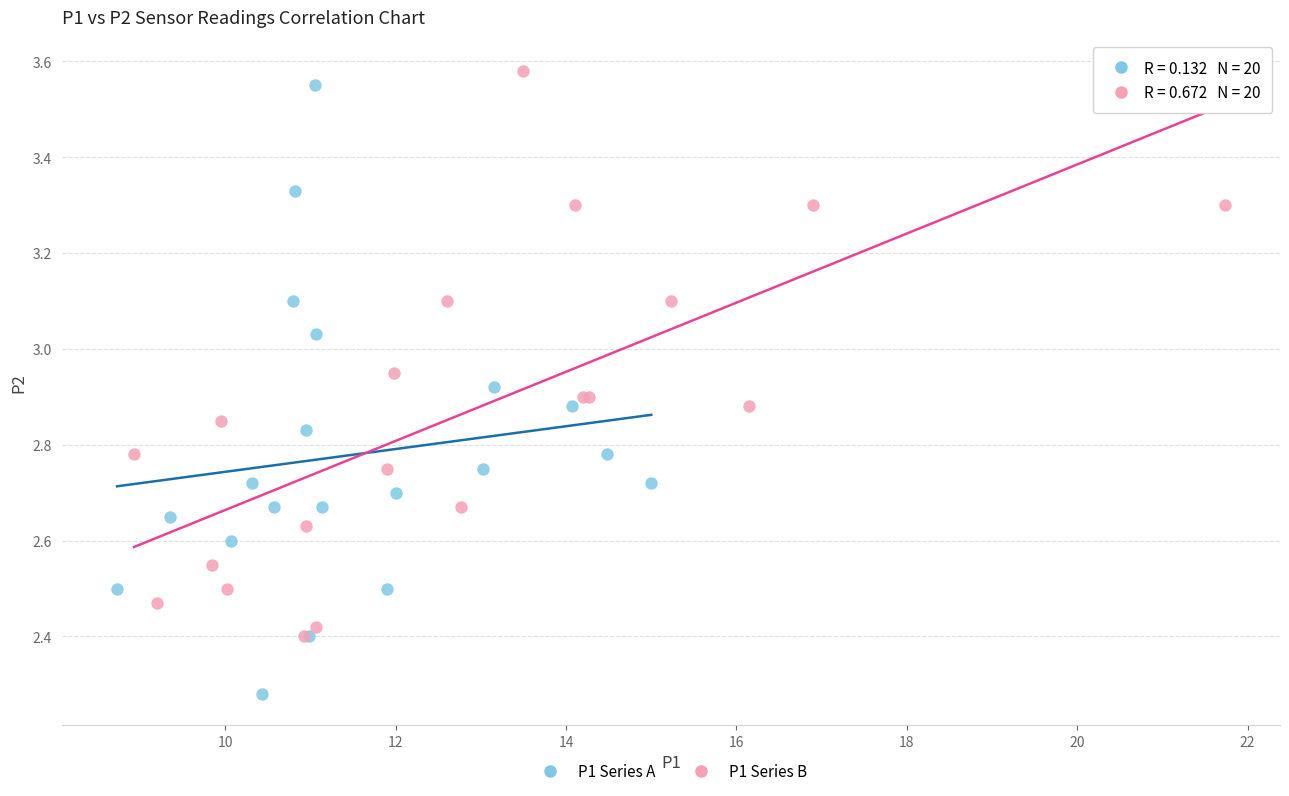

What are all the series names shown in the legend?

P1 Series A, P1 Series B